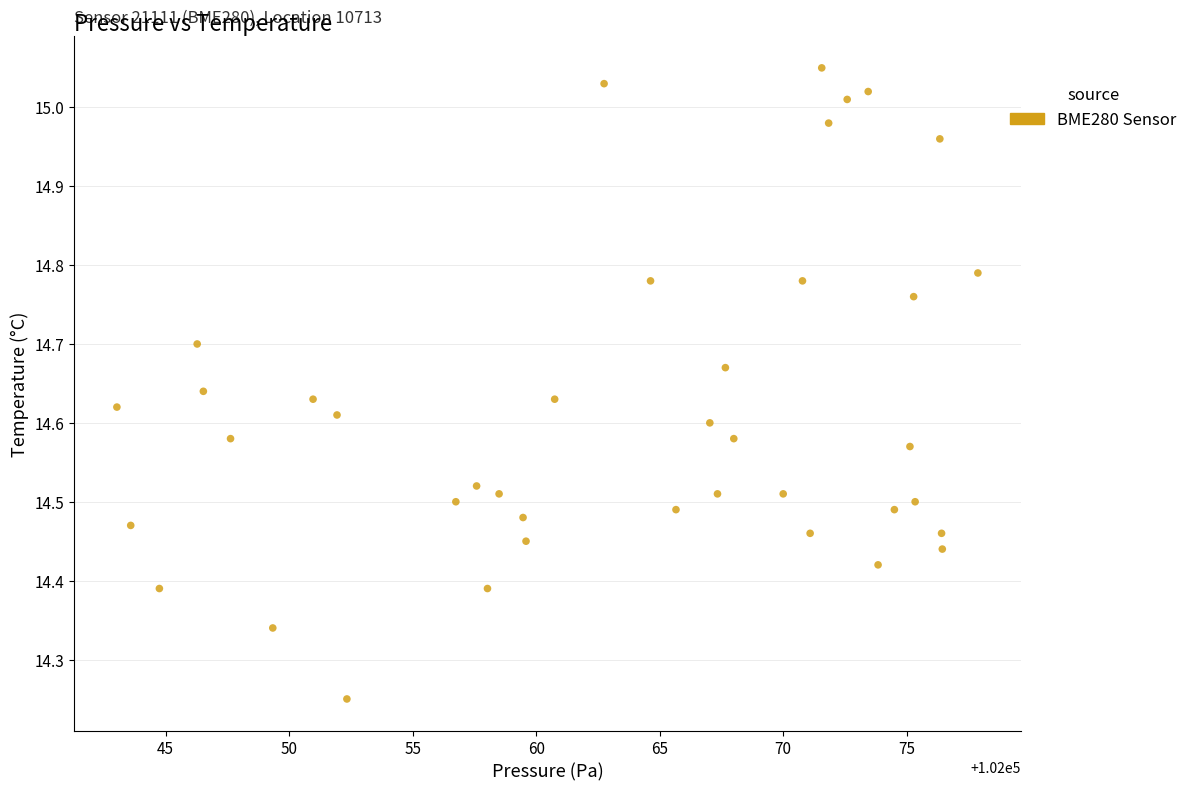

What is the range of Y values (max minus min)?

0.8